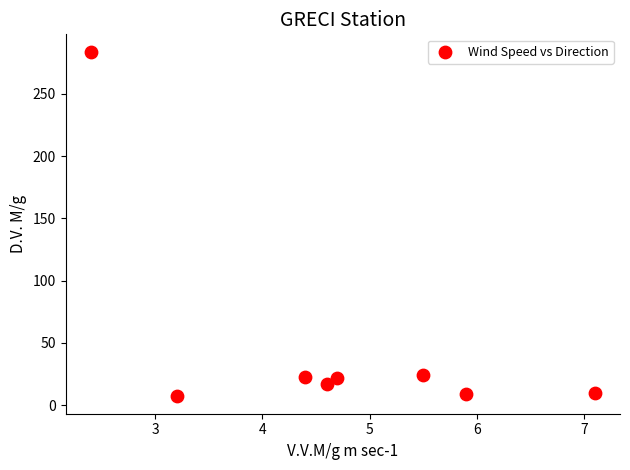

What is the average Y value?

50